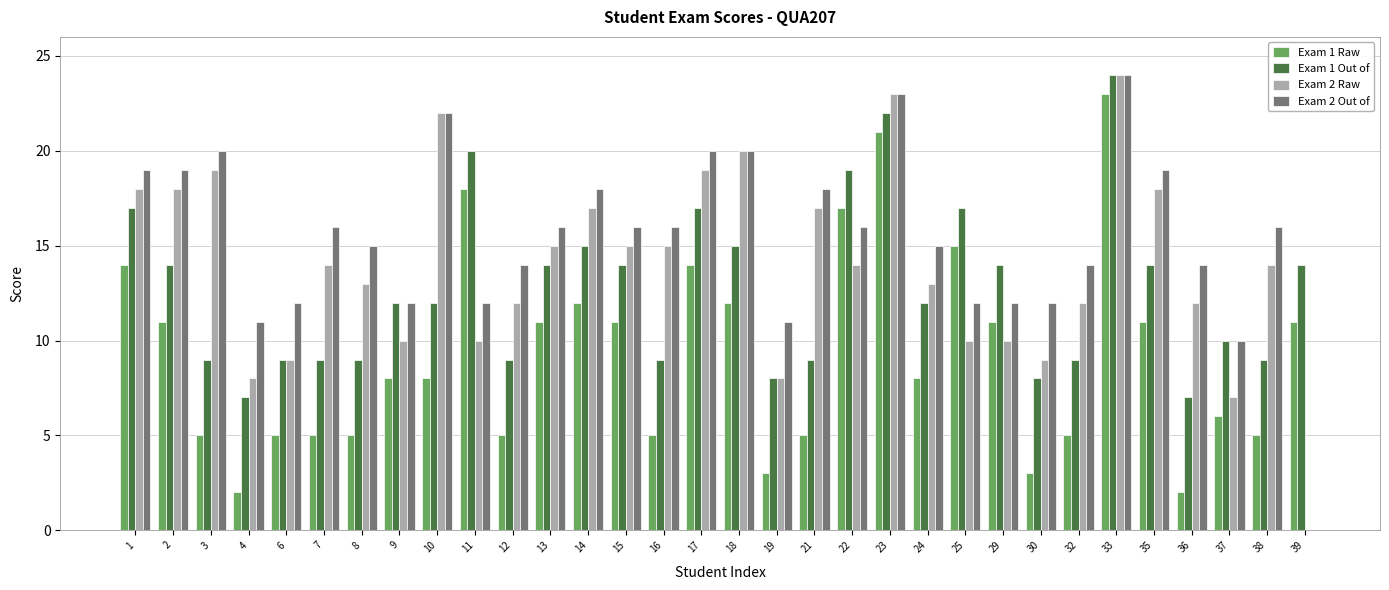

The value of Exam 1 Raw at 17 is 14. True or false?

True